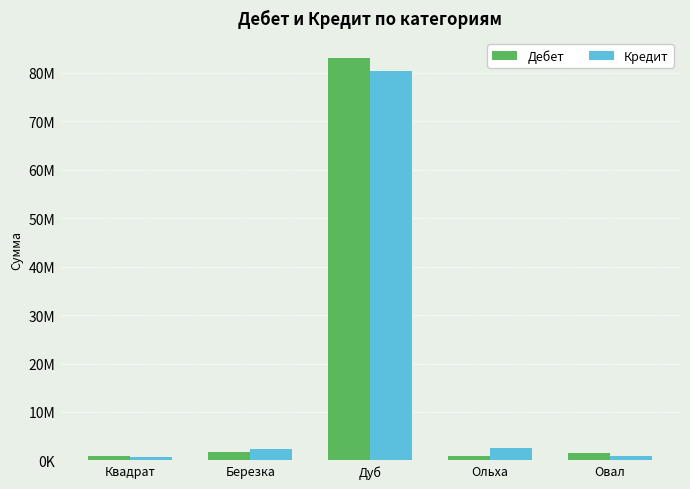

At which category is the sum across all series the highest?

Дуб